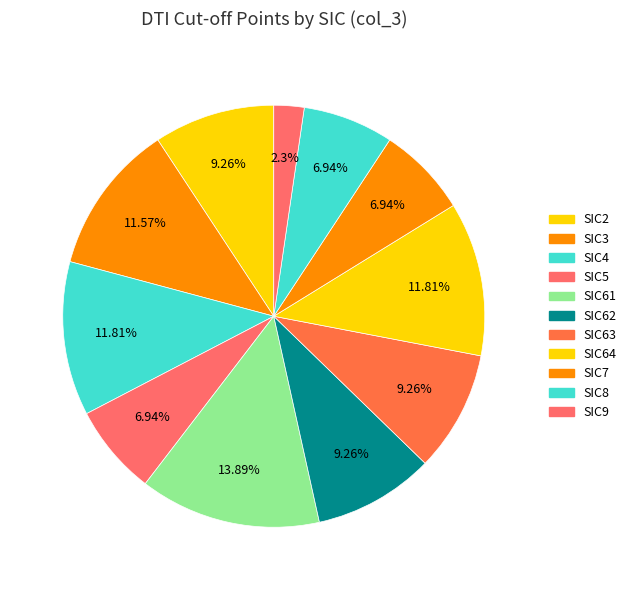

How many slices are in this pie chart?

11